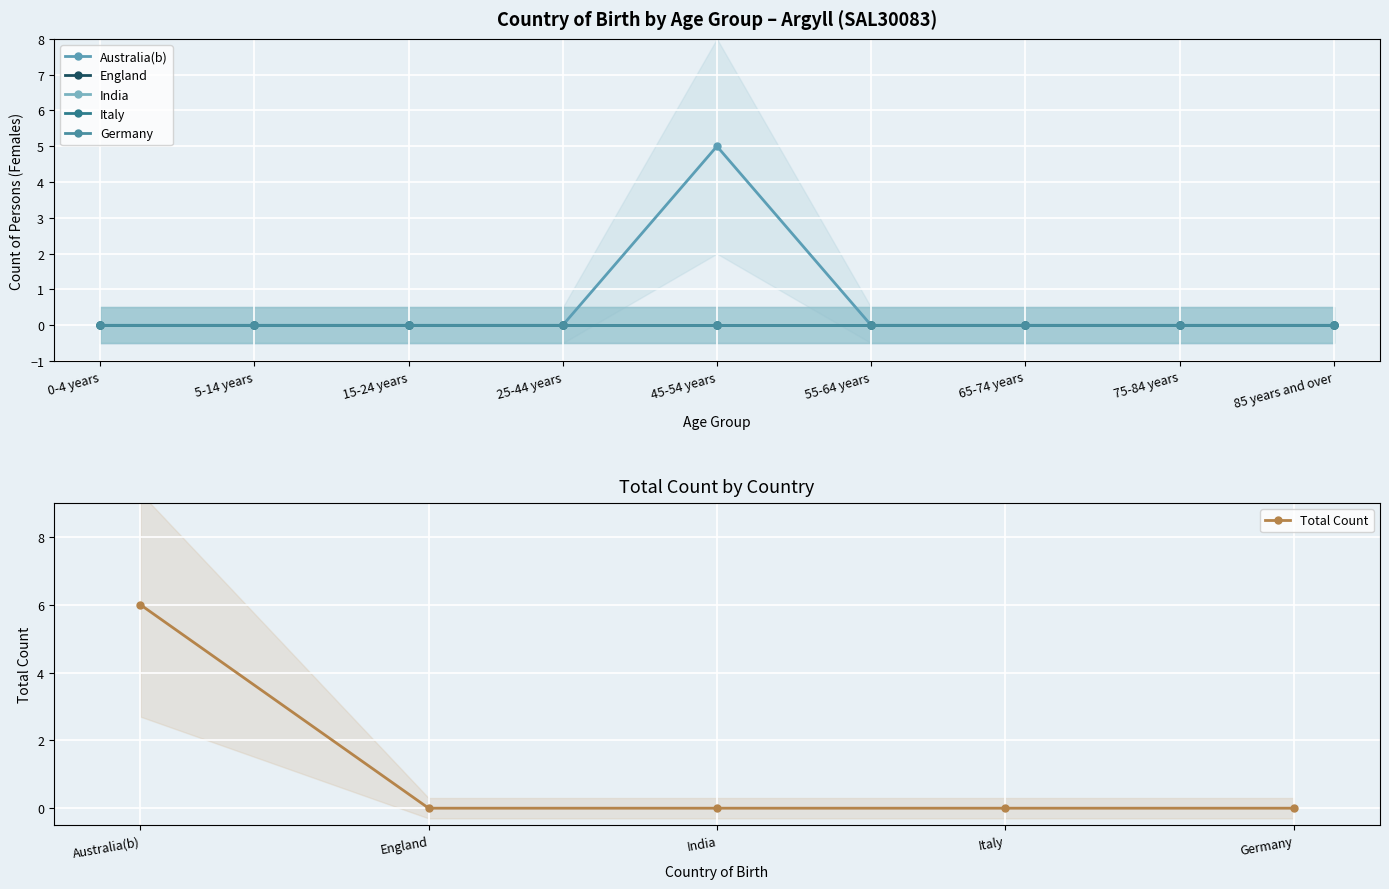

True or false: Australia(b) and Germany cross at least once.

False